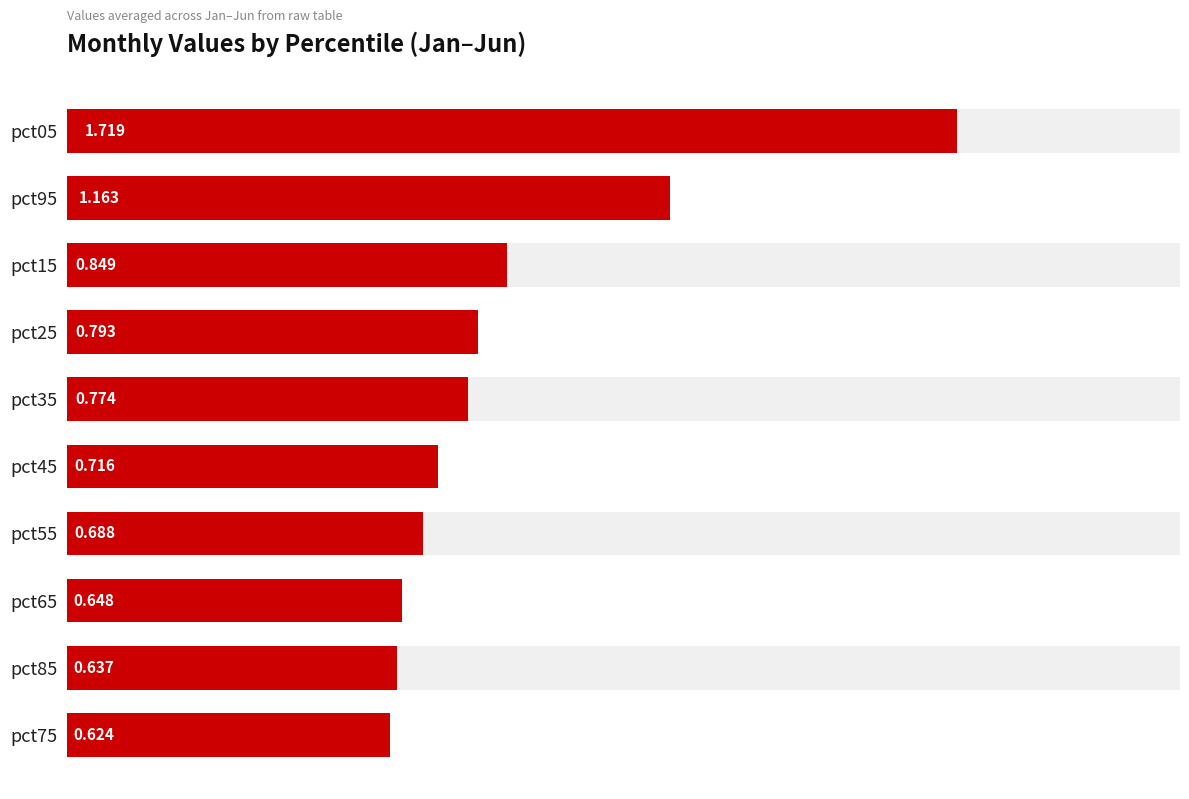

What is the difference between the maximum and minimum values?

1.1